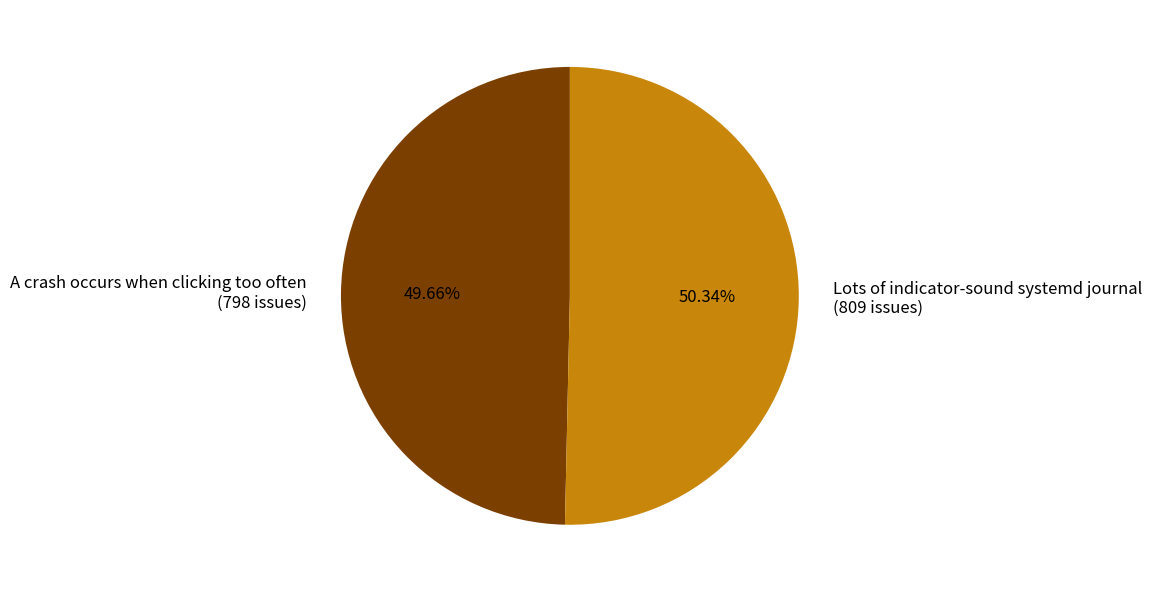

How many segments does this pie chart have?

2